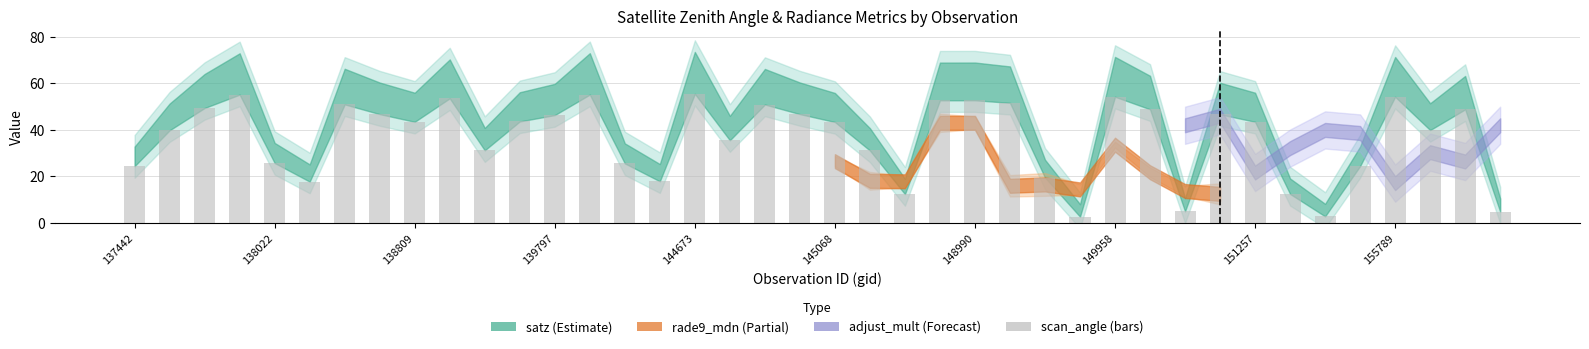

What is the difference between the second highest and minimum values?

52.5